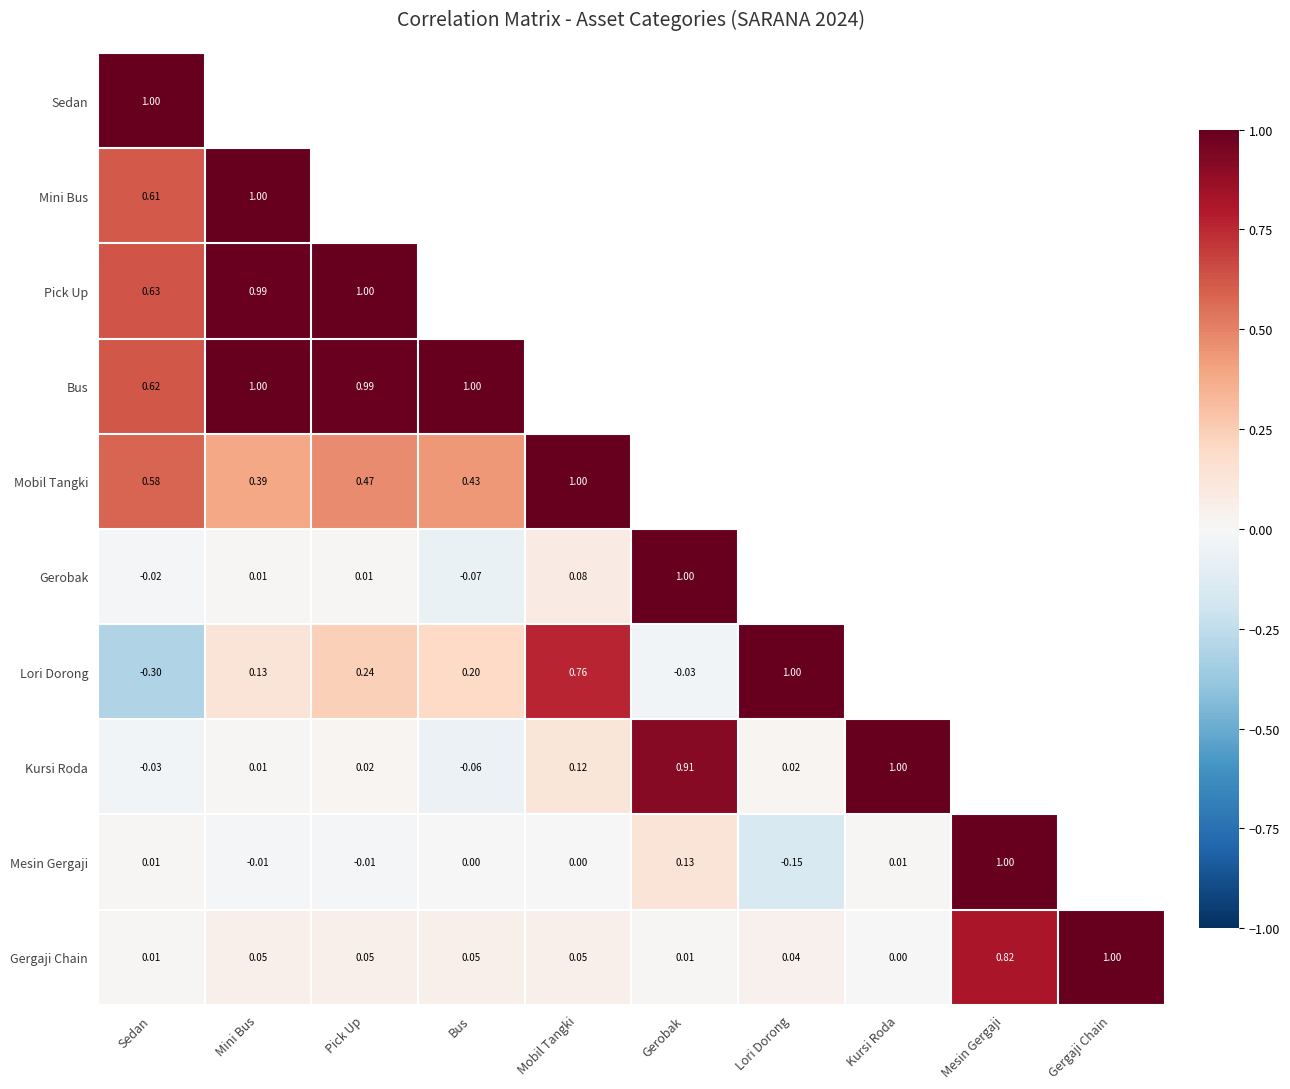

The Gergaji Chain series shows 0.1 at Pick Up. True or false?

False